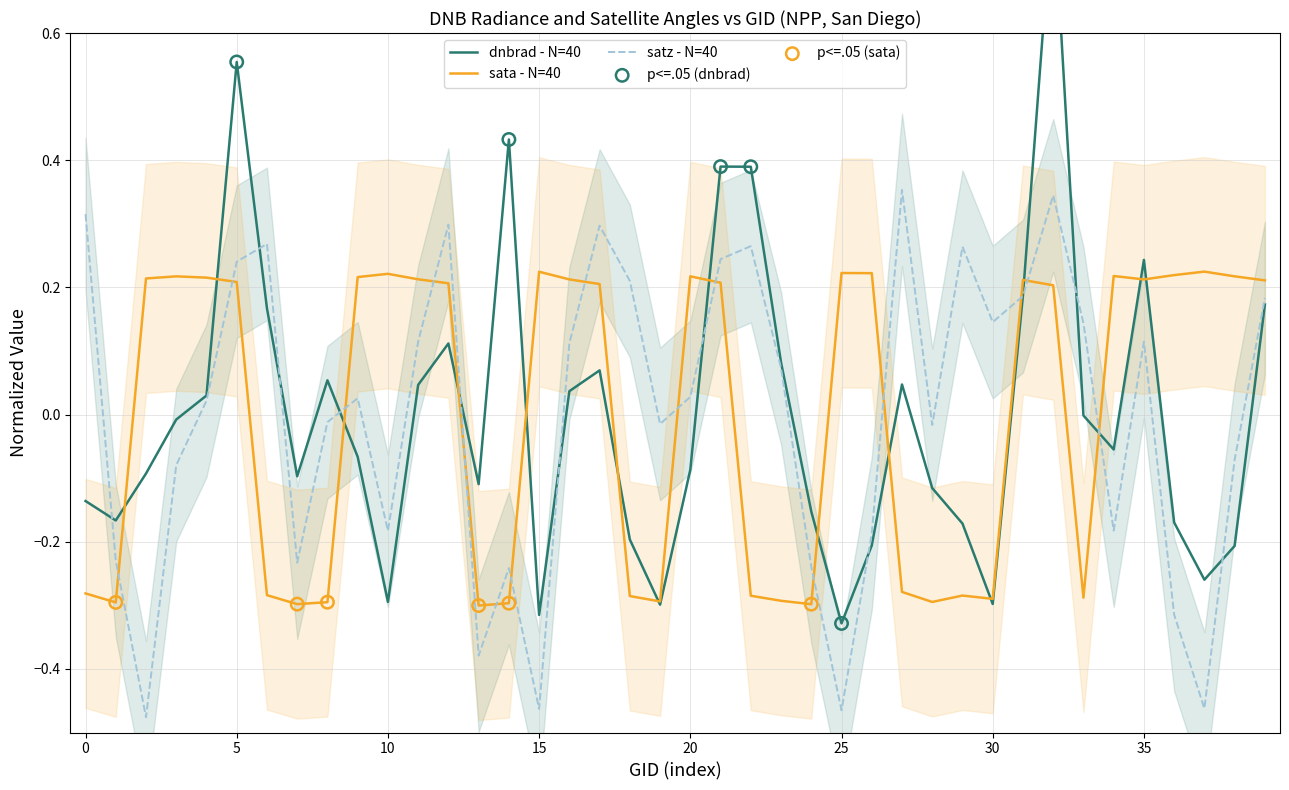

What are all the series names shown in the legend?

dnbrad, sata, satz